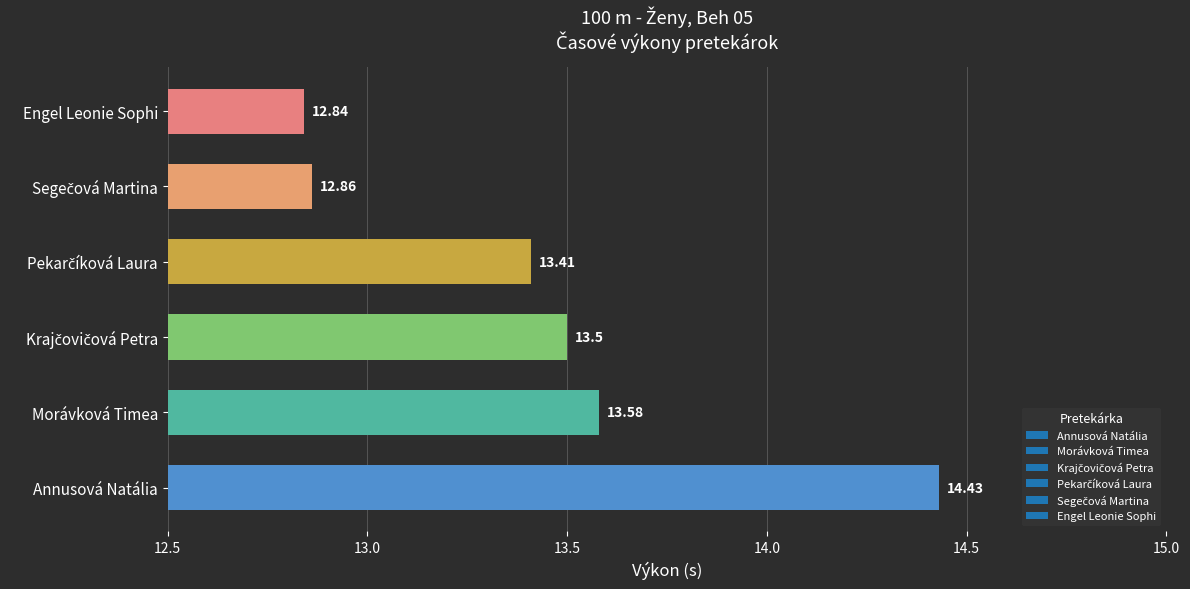

Which category has the highest value across all series?

Annusová Natália